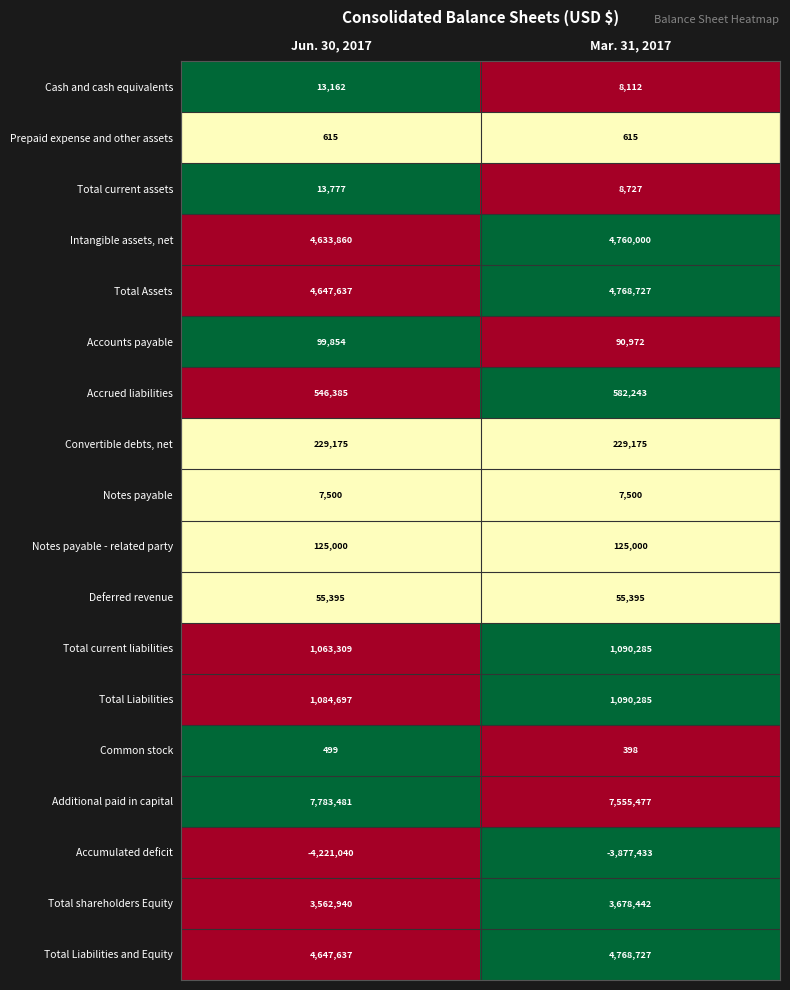

Is it true that Additional paid in capital equals 7783481 at Jun. 30, 2017?

True